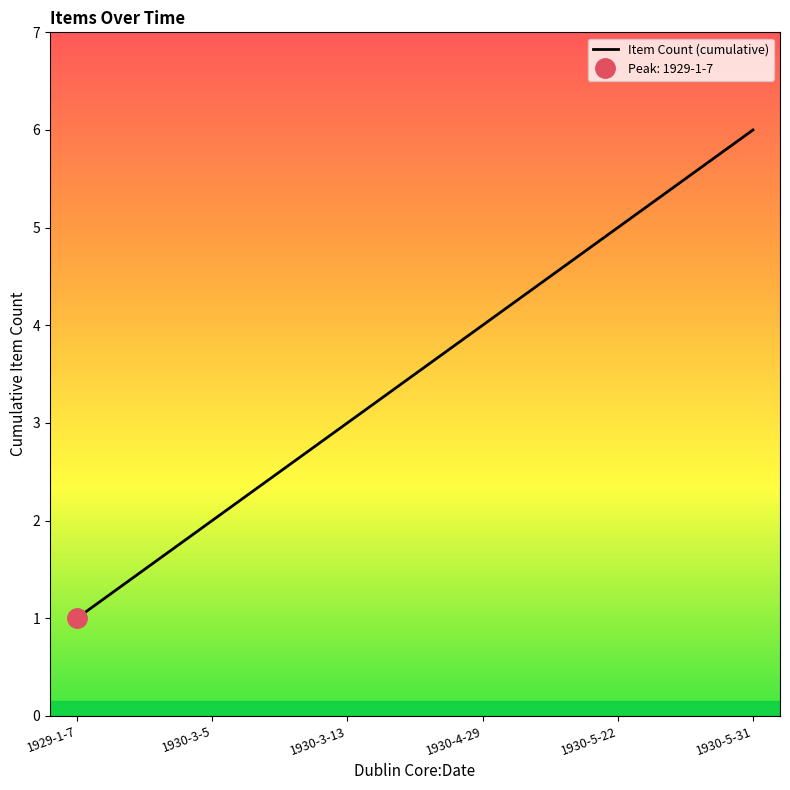

What is the difference between the second highest and minimum values?

4